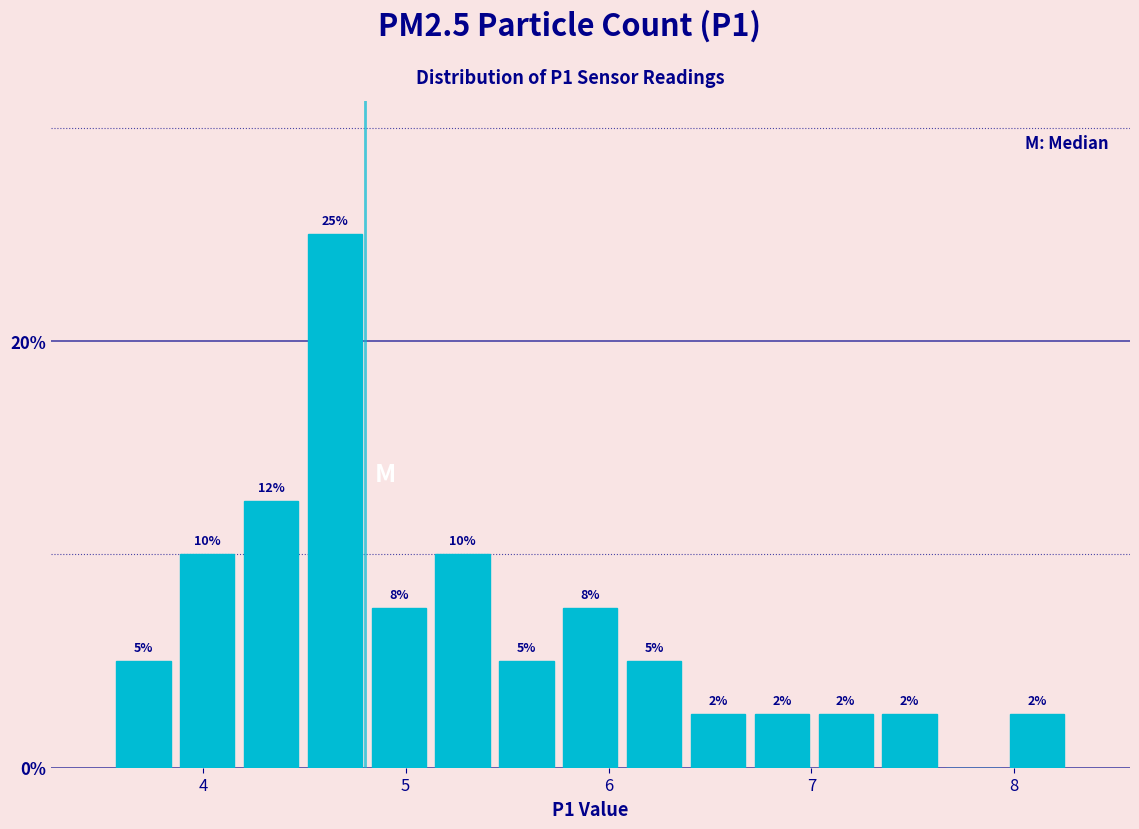

Around what value on the x-axis is the tallest bar? Give the approximate position of its centre, as read against the axis.

4.7